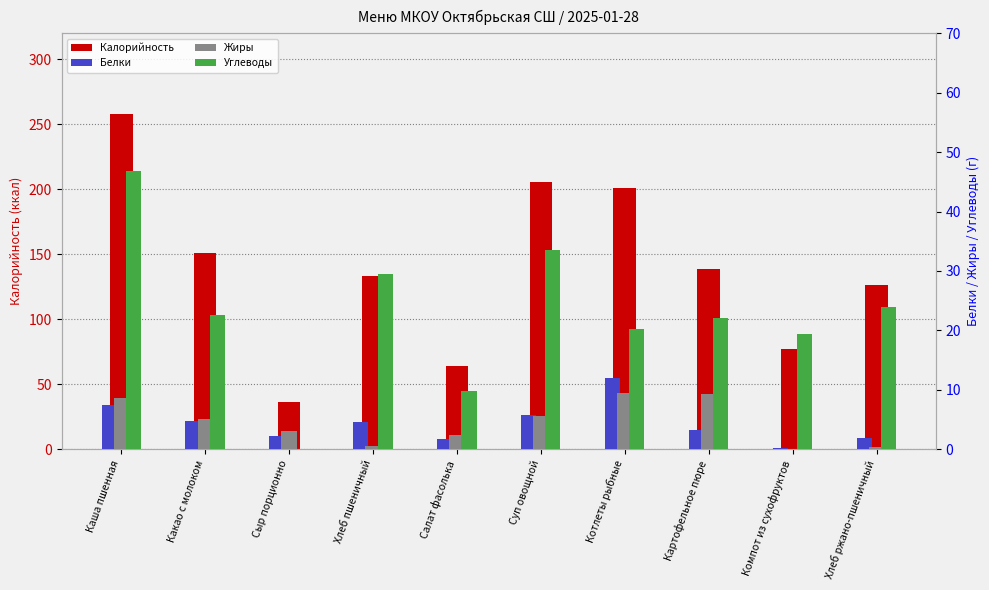

At Компот из сухофруктов, list the series in order from smallest to largest.

Жиры, Белки, Углеводы, Калорийность